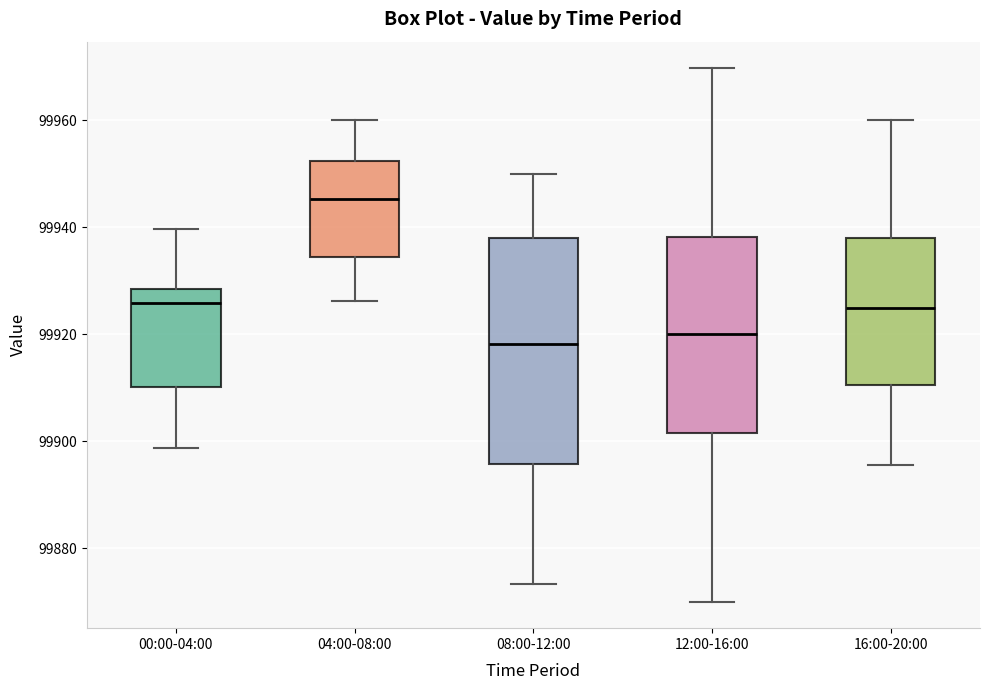

Reading left to right, read every box against the y-axis: the position of its median line, the range the box covers, and the ends of its whiskers. The values are not printed on the chart, so give them approximately, as read against the axis.

00:00-04:00: median 99926, box 99910 to 99928, whiskers 99898 to 99940
04:00-08:00: median 99946, box 99934 to 99952, whiskers 99926 to 99960
08:00-12:00: median 99918, box 99896 to 99938, whiskers 99874 to 99950
12:00-16:00: median 99920, box 99902 to 99938, whiskers 99870 to 99970
16:00-20:00: median 99926, box 99910 to 99938, whiskers 99896 to 99960